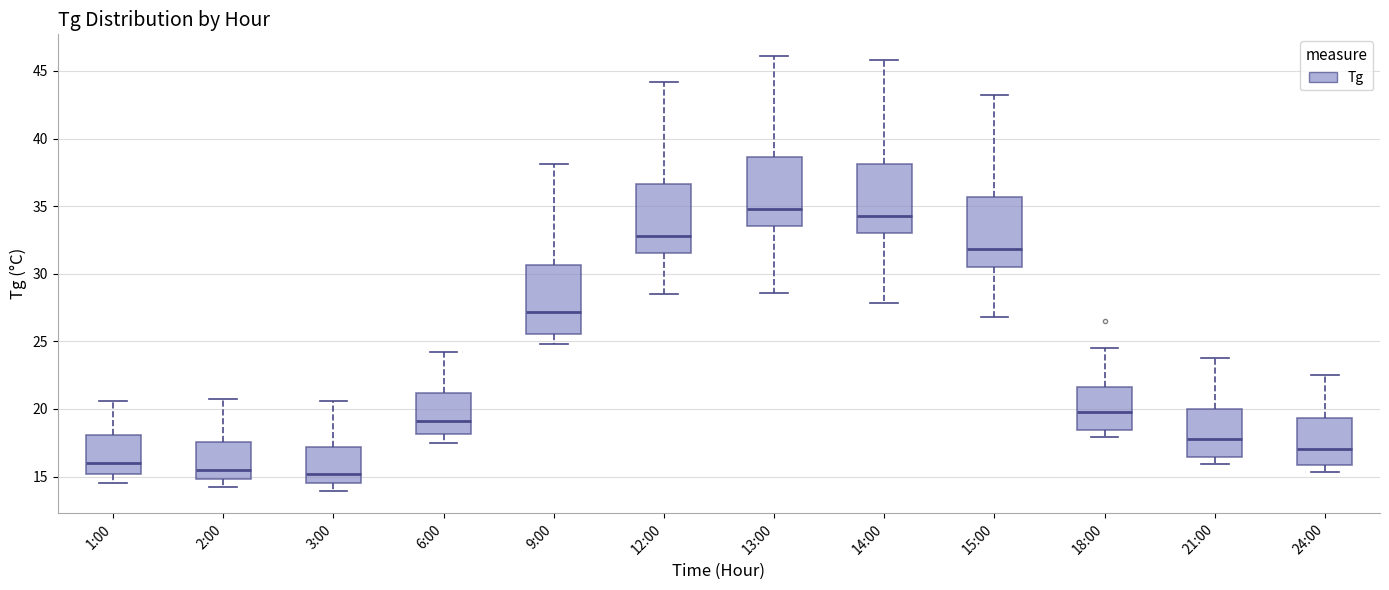

Reading left to right, read every box against the y-axis: the position of its median line, the range the box covers, and the ends of its whiskers. The values are not printed on the chart, so give them approximately, as read against the axis.

1:00: median 16.0, box 15.0 to 18.0, whiskers 14.5 to 20.5
2:00: median 15.5, box 15.0 to 17.5, whiskers 14.0 to 20.5
3:00: median 15.0, box 14.5 to 17.0, whiskers 14.0 to 20.5
6:00: median 19.0, box 18.0 to 21.0, whiskers 17.5 to 24.0
9:00: median 27.0, box 25.5 to 30.5, whiskers 25.0 to 38.0
12:00: median 33.0, box 31.5 to 36.5, whiskers 28.5 to 44.0
13:00: median 35.0, box 33.5 to 38.5, whiskers 28.5 to 46.0
14:00: median 34.5, box 33.0 to 38.0, whiskers 28.0 to 46.0
15:00: median 32.0, box 30.5 to 35.5, whiskers 27.0 to 43.0
18:00: median 20.0, box 18.5 to 21.5, whiskers 18.0 to 24.5
21:00: median 18.0, box 16.5 to 20.0, whiskers 16.0 to 24.0
24:00: median 17.0, box 16.0 to 19.5, whiskers 15.5 to 22.5